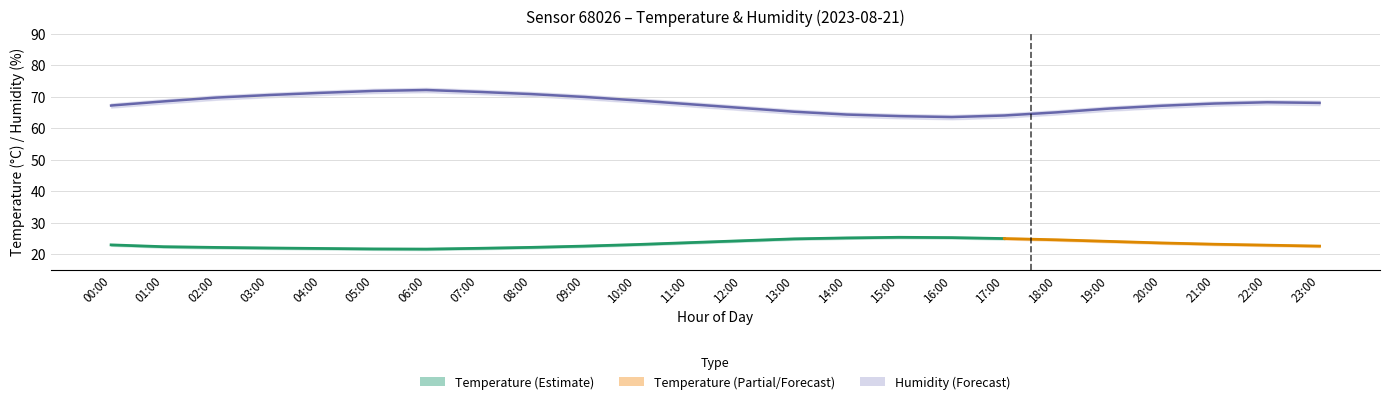

At which category does temperature_low reach its first local peak?

15:00